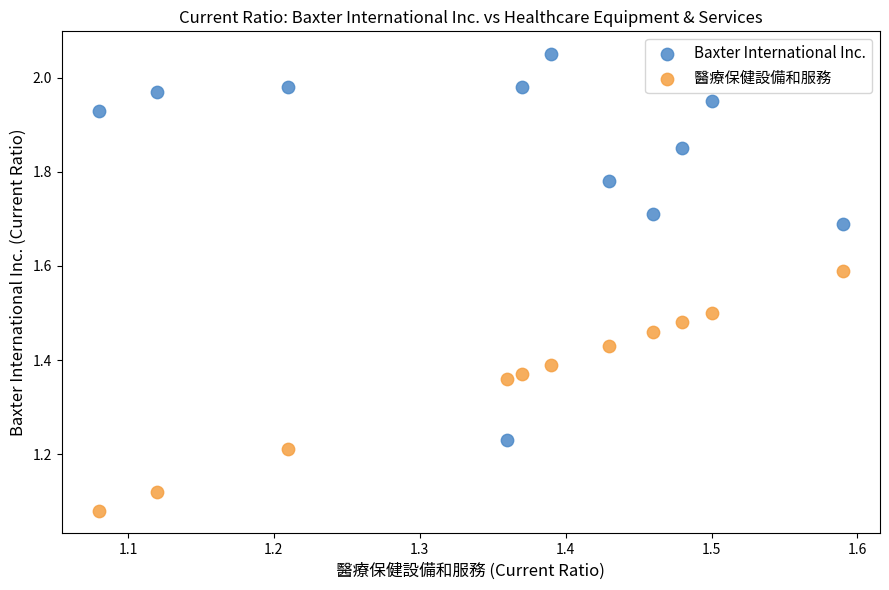

Which series reaches the minimum Y coordinate?

醫療保健設備和服務